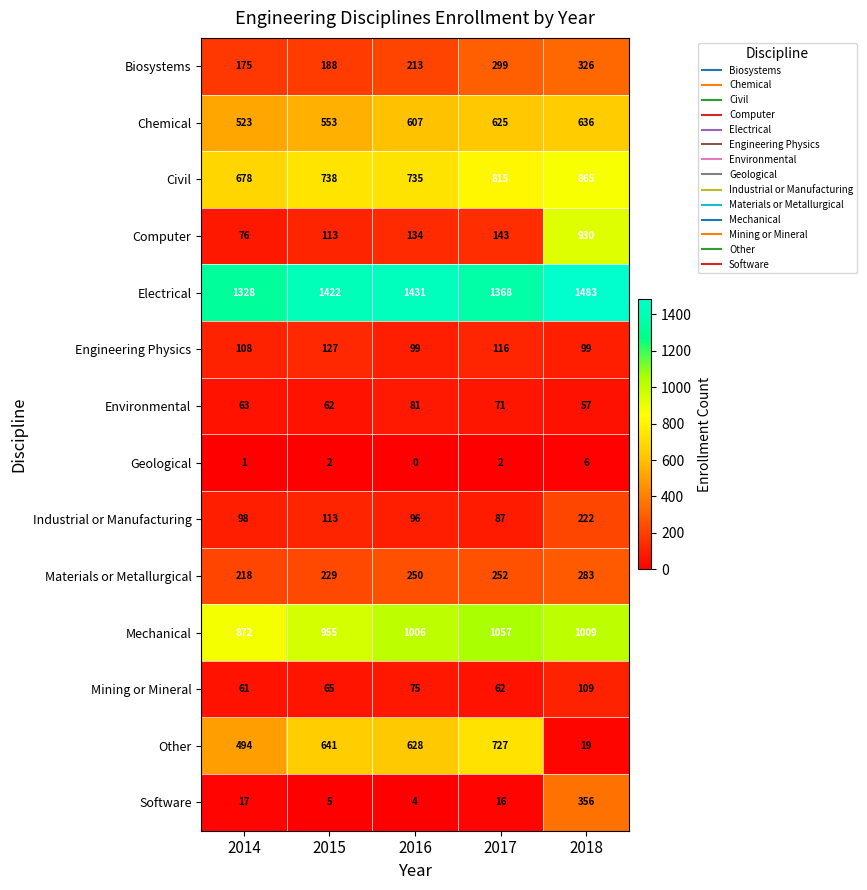

The value of Software at 2016 is 7. True or false?

False